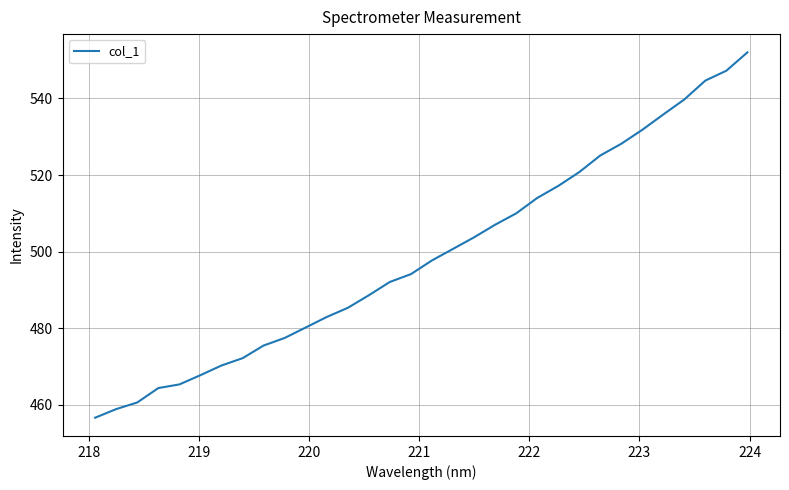

What is the difference between the maximum and minimum values?

95.4